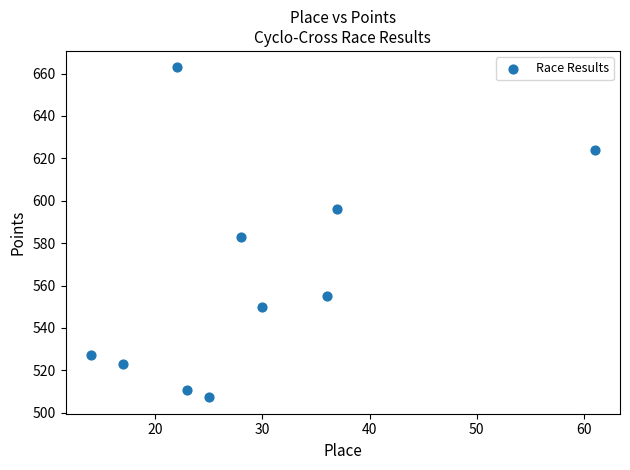

What Y value in the scatter plot is closest to 585?

582.8